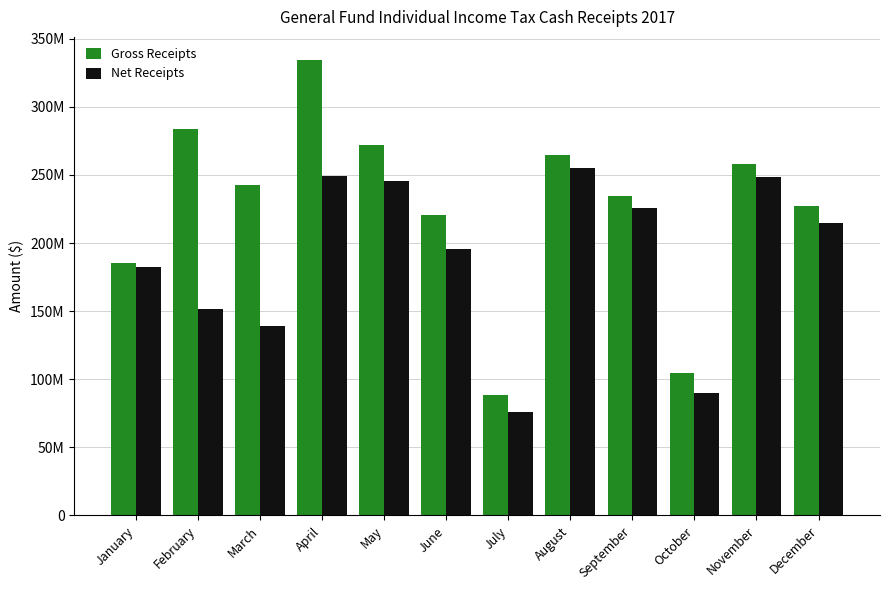

What are all the series names shown in the legend?

Gross Receipts, Net Receipts